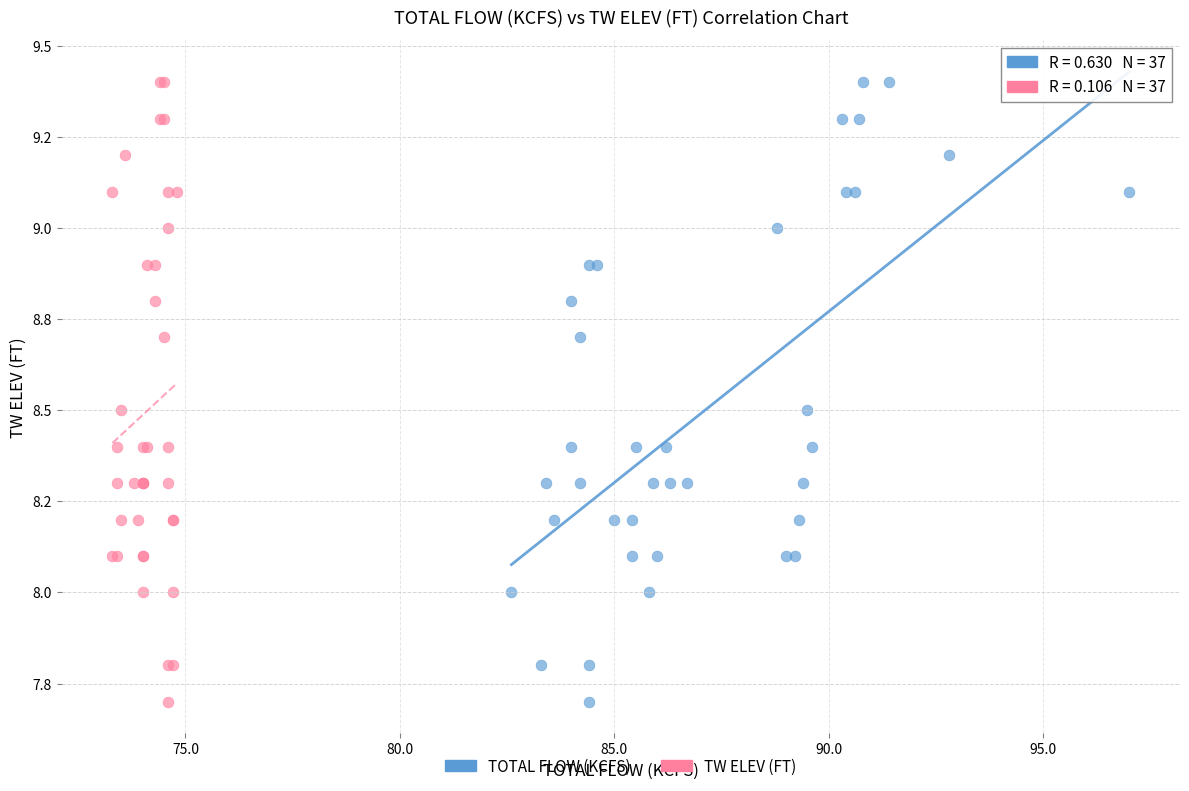

What are all the series names shown in the legend?

TOTAL FLOW (KCFS), TW ELEV (FT)